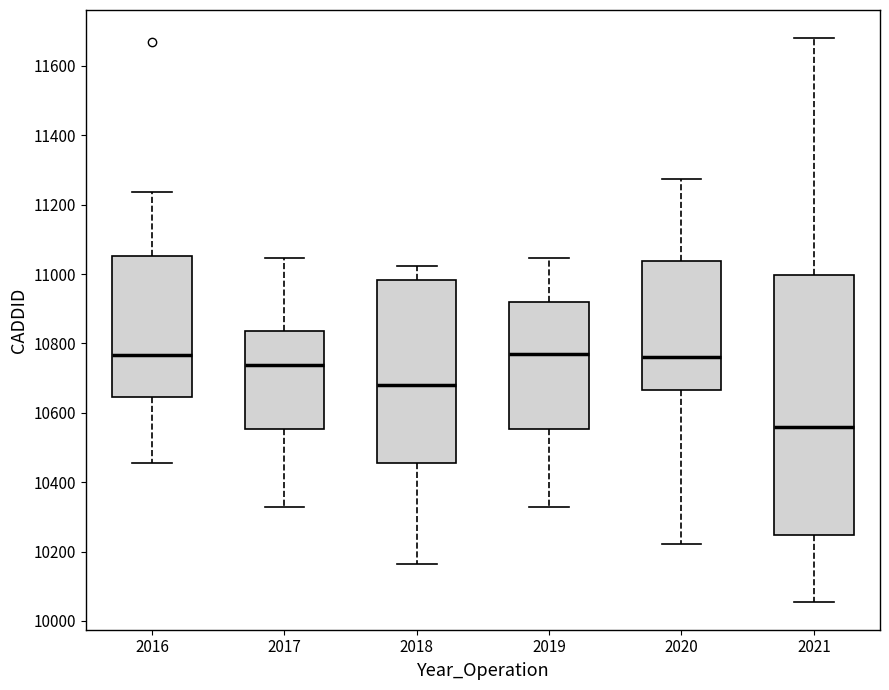

Reading left to right, read every box against the y-axis: the position of its median line, the range the box covers, and the ends of its whiskers. The values are not printed on the chart, so give them approximately, as read against the axis.

2016: median 10760, box 10640 to 11060, whiskers 10460 to 11240
2017: median 10740, box 10560 to 10840, whiskers 10320 to 11040
2018: median 10680, box 10460 to 10980, whiskers 10160 to 11020
2019: median 10760, box 10560 to 10920, whiskers 10320 to 11040
2020: median 10760, box 10660 to 11040, whiskers 10220 to 11280
2021: median 10560, box 10240 to 11000, whiskers 10060 to 11680